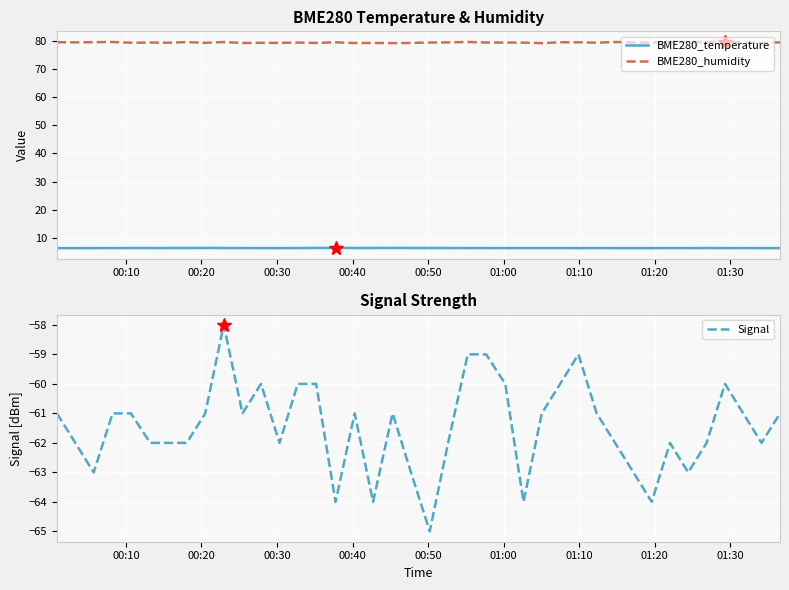

Which series has the largest total across all categories?

BME280_humidity